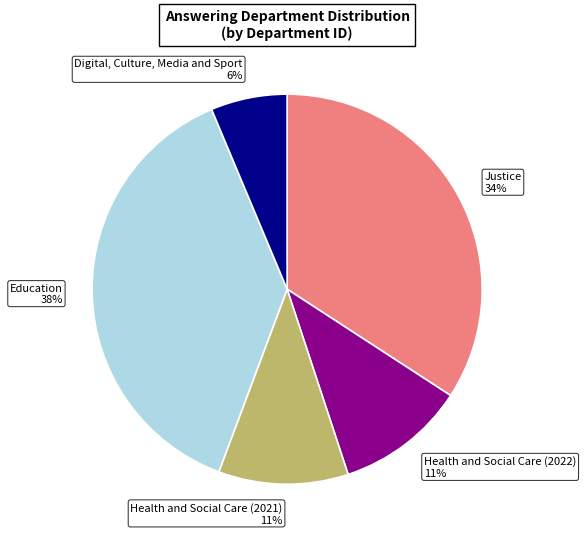

Do Health and Social Care (2022) and Education together represent more than half of the pie?

No